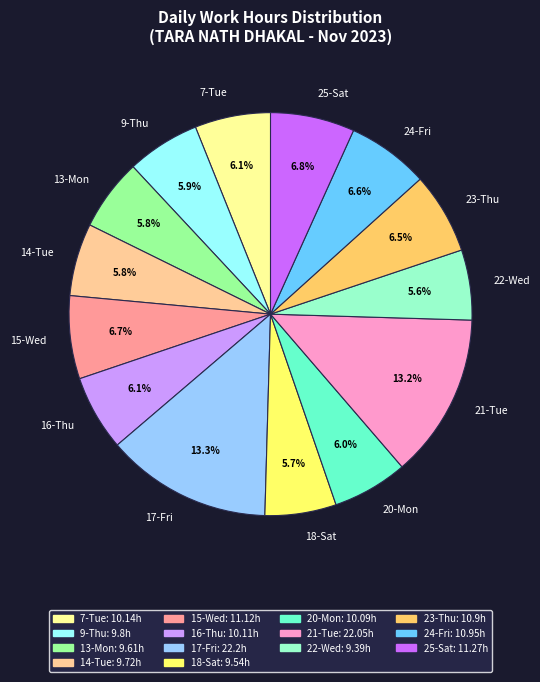

Is 25-Sat the majority of the pie?

No